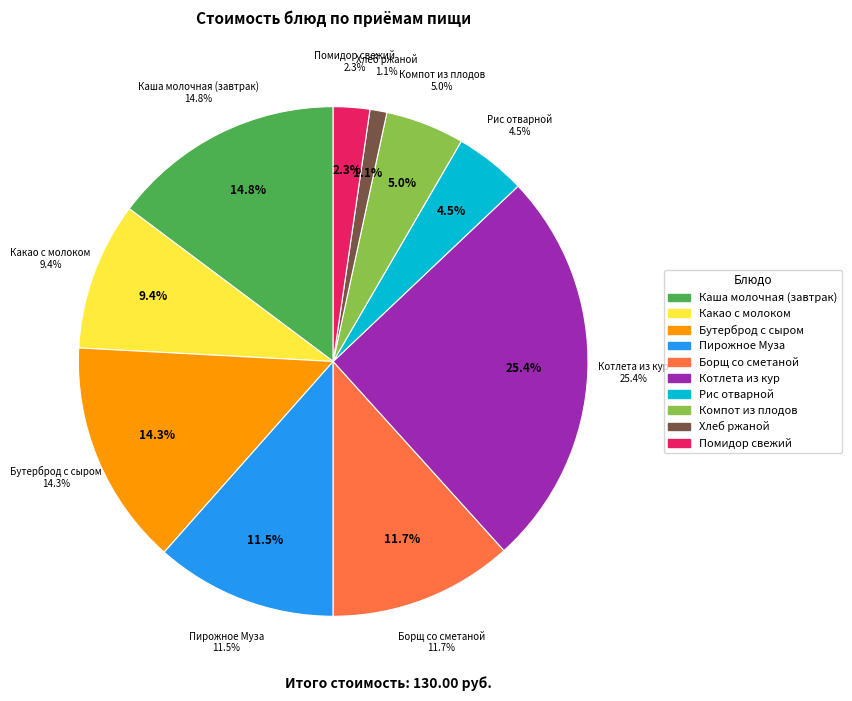

To the nearest percent, what is the combined percentage of Котлета из кур and Хлеб ржаной?

26%